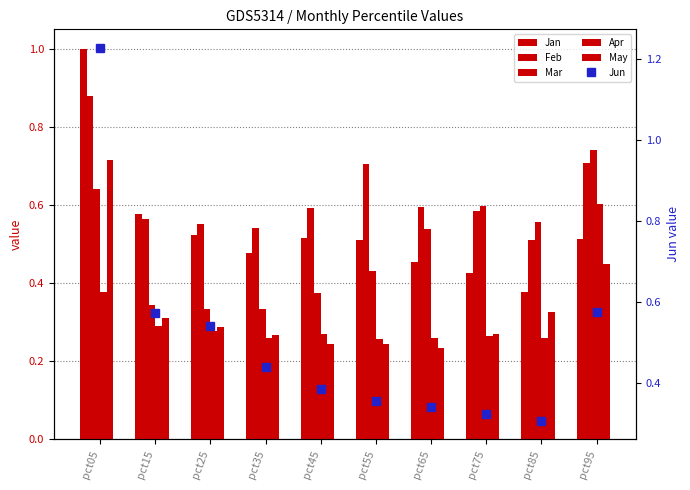

What is the difference between the Jun values at pct65 and pct05?

0.9